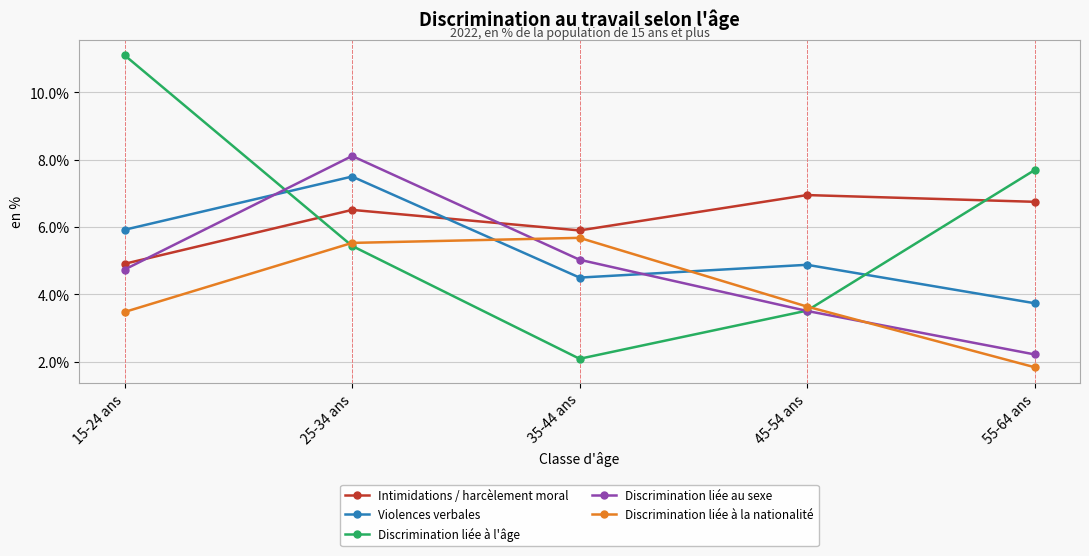

What are all the series names shown in the legend?

Intimidations / harcèlement moral, Violences verbales, Discrimination liée à l'âge, Discrimination liée au sexe, Discrimination liée à la nationalité